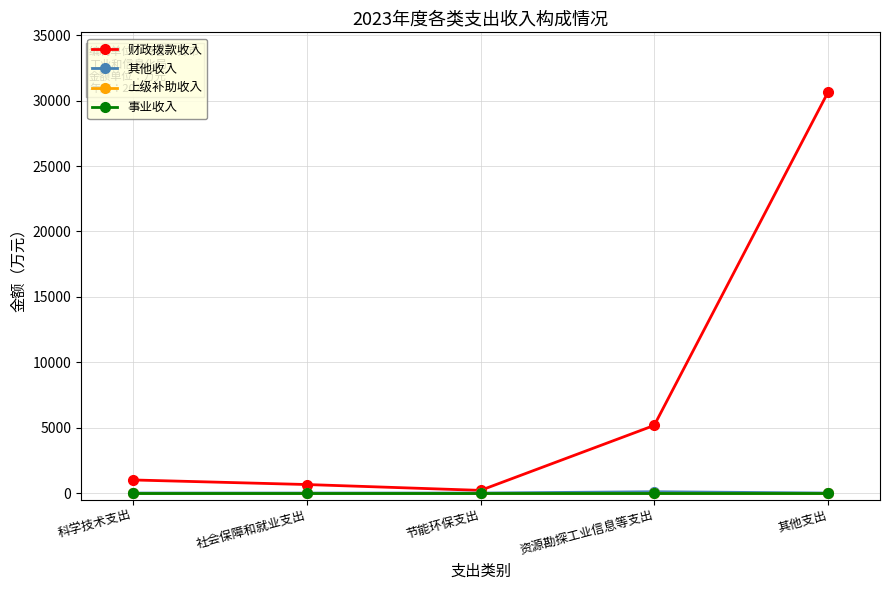

Which series has the largest range (max minus min)?

财政拨款收入